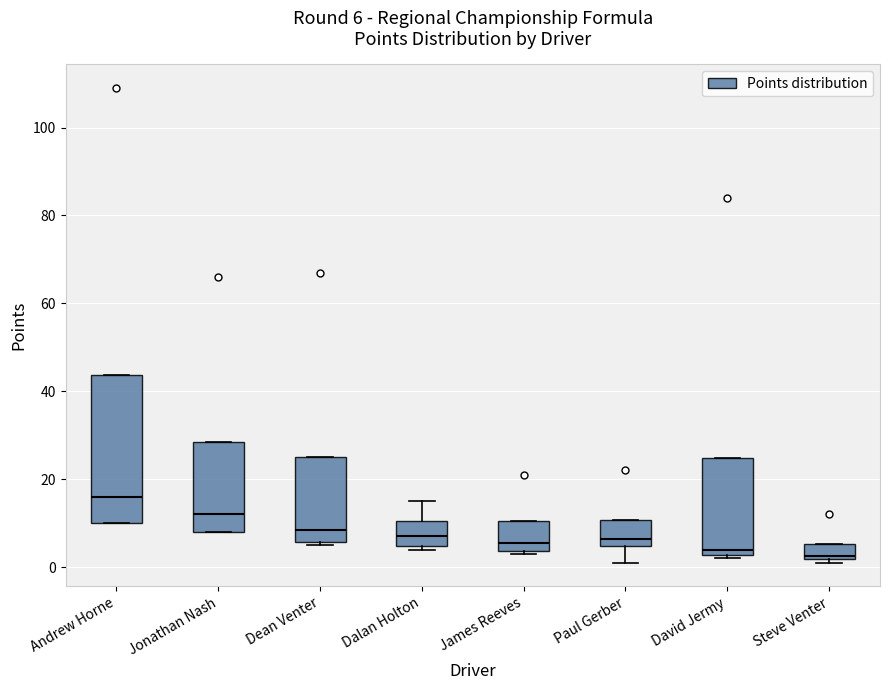

Comparing the boxes themselves (not the whiskers), which one is the tallest?

Andrew Horne